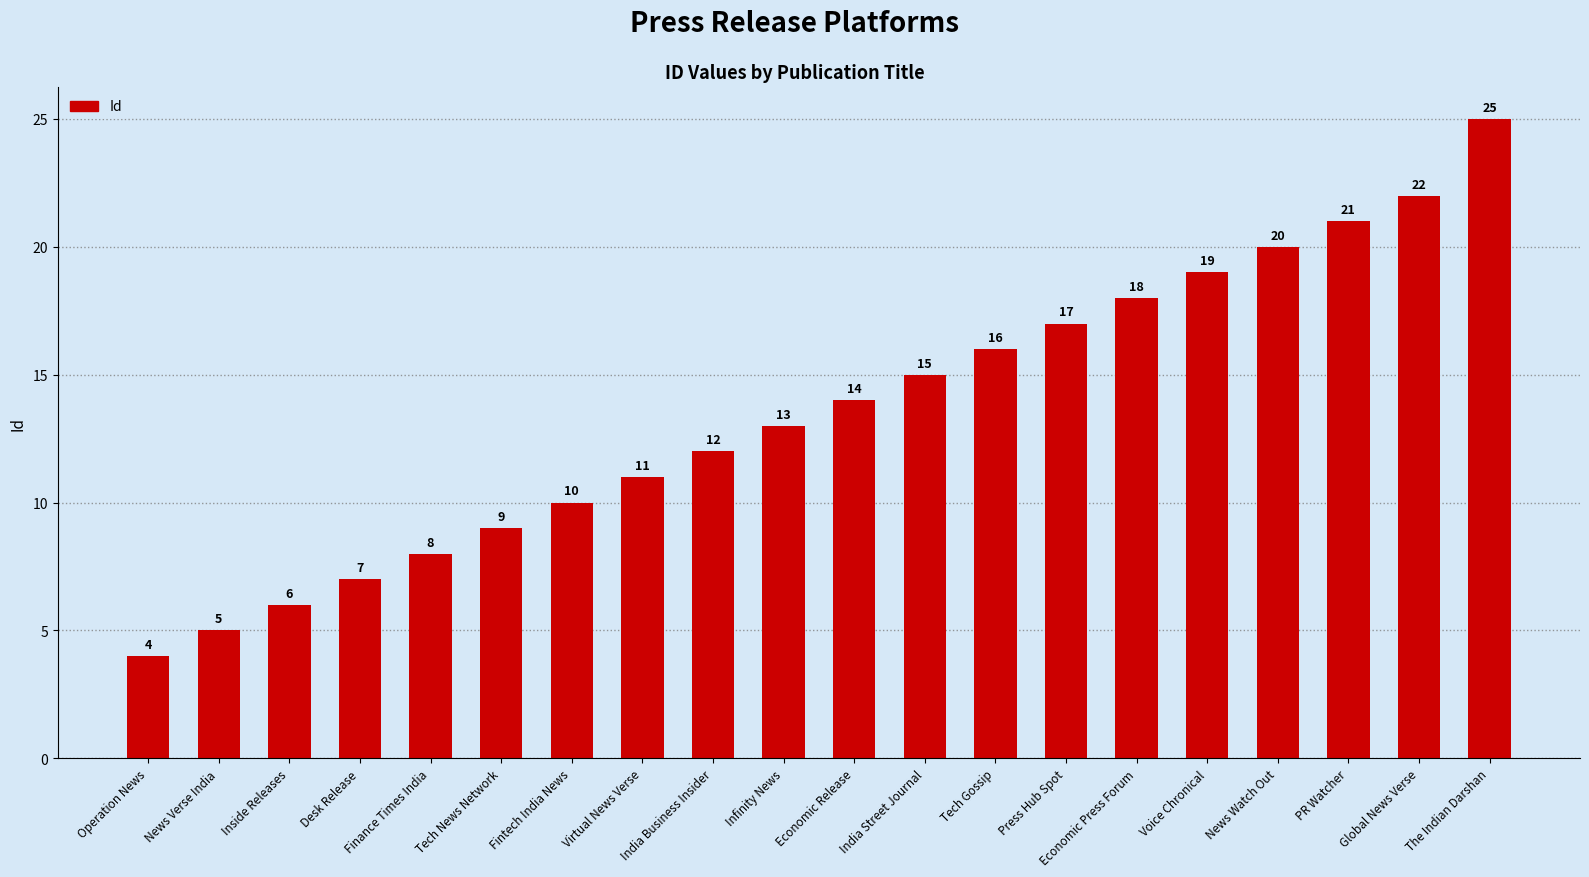

What is the approximate value at India Business Insider, to the nearest 5?

10